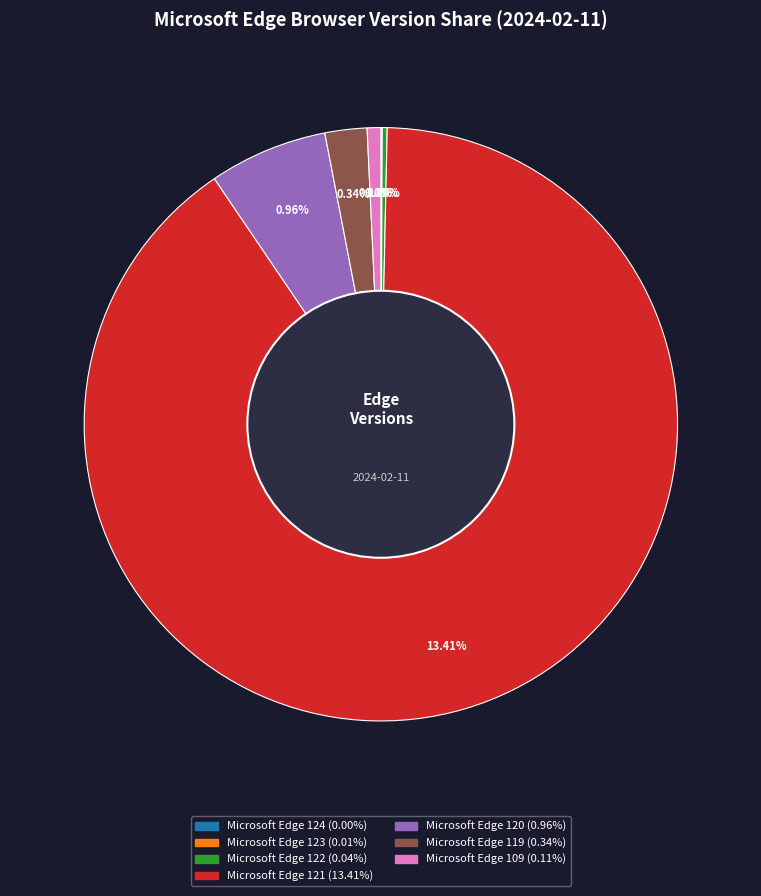

True or false: Microsoft Edge 123 accounts for 6% of the total.

False